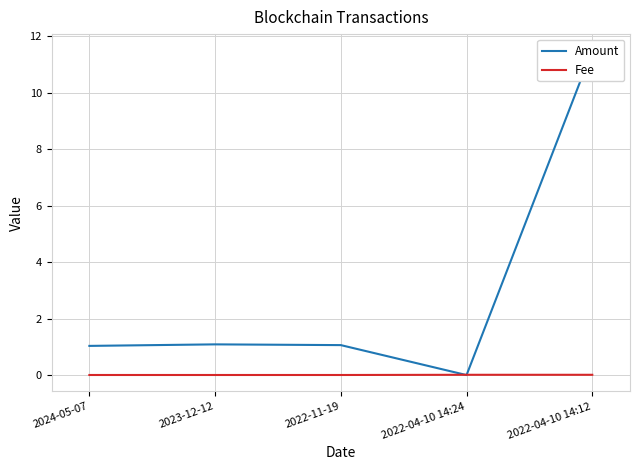

Which category has the highest value across all series?

2022-04-10 14:12